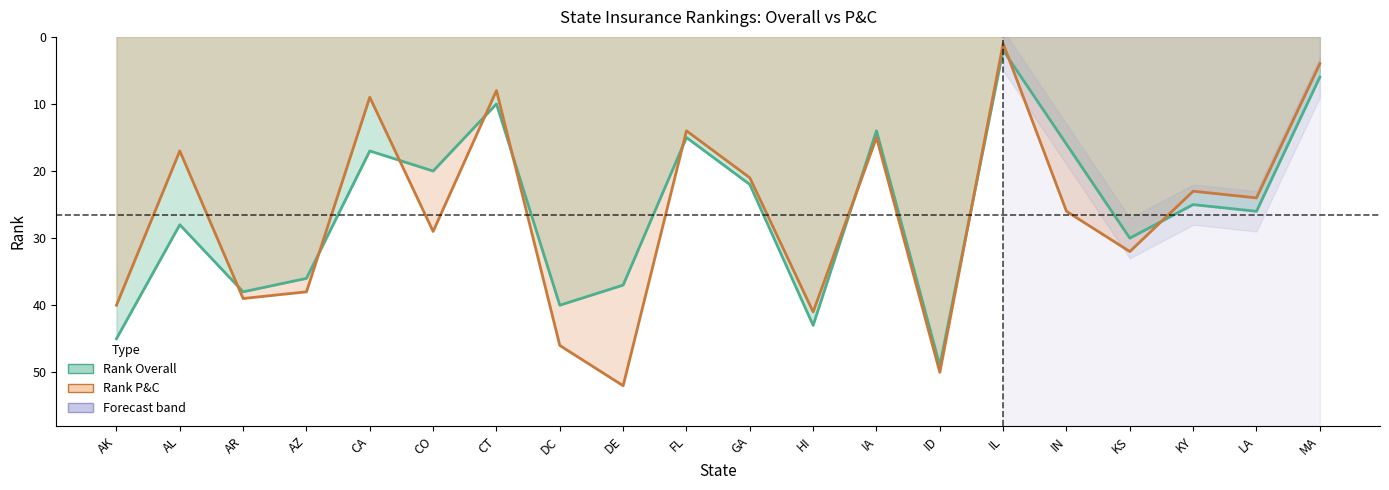

How many interior local valleys does the Rank Overall series have?

7